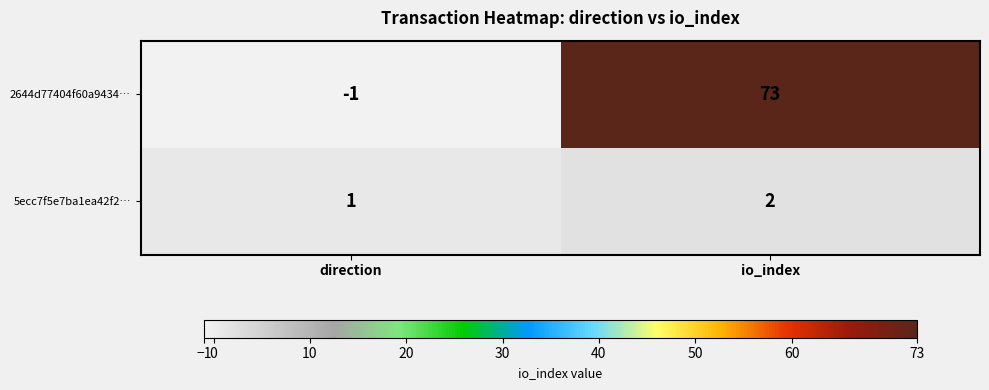

What is the smallest value displayed?

-1